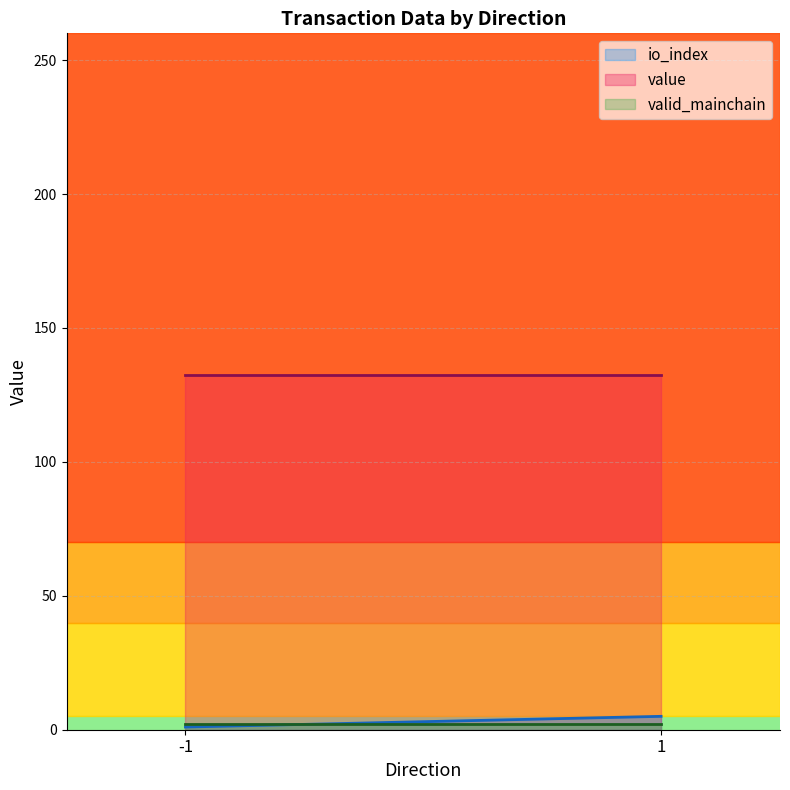

Where is valid_mainchain nearest to the value 1?

-1 (Regular)